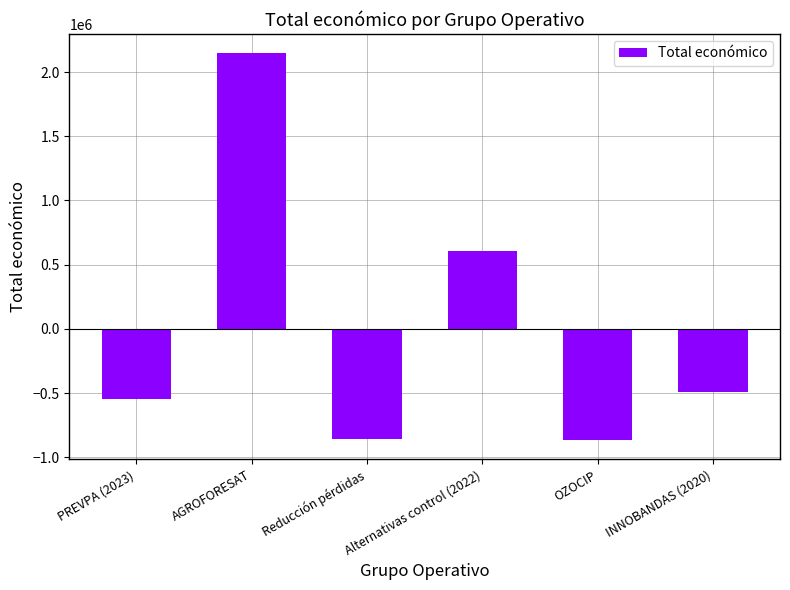

What is the value of the 1st bar from the left?

-542189